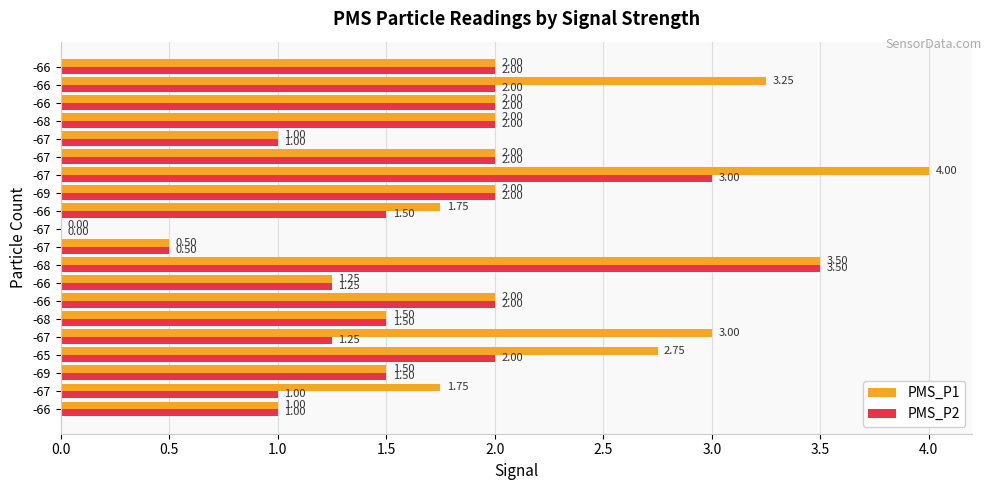

What are all the series names shown in the legend?

PMS_P1, PMS_P2